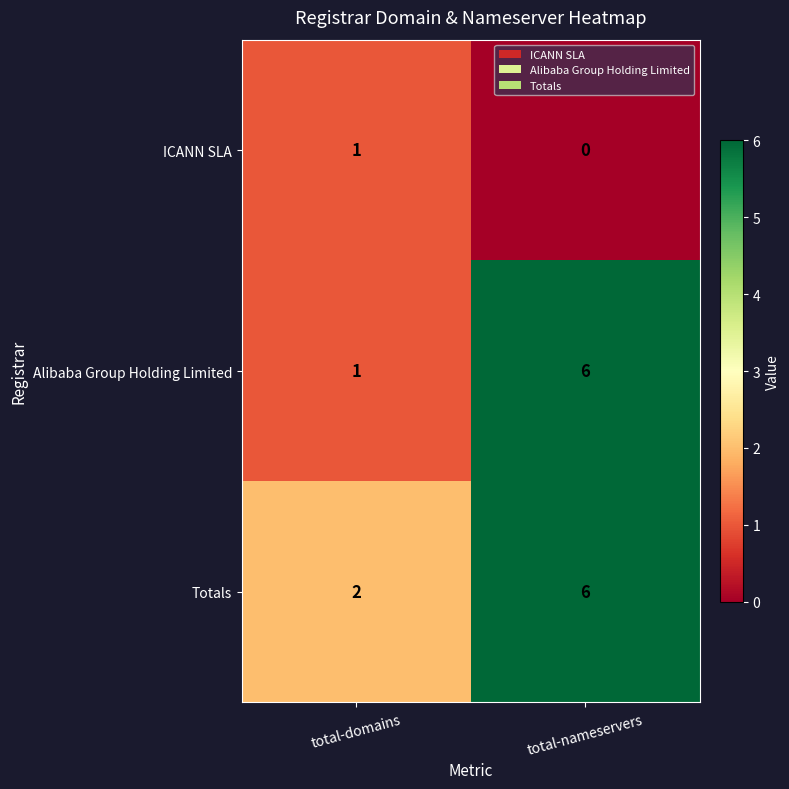

What is the total value across all series at total-domains?

4